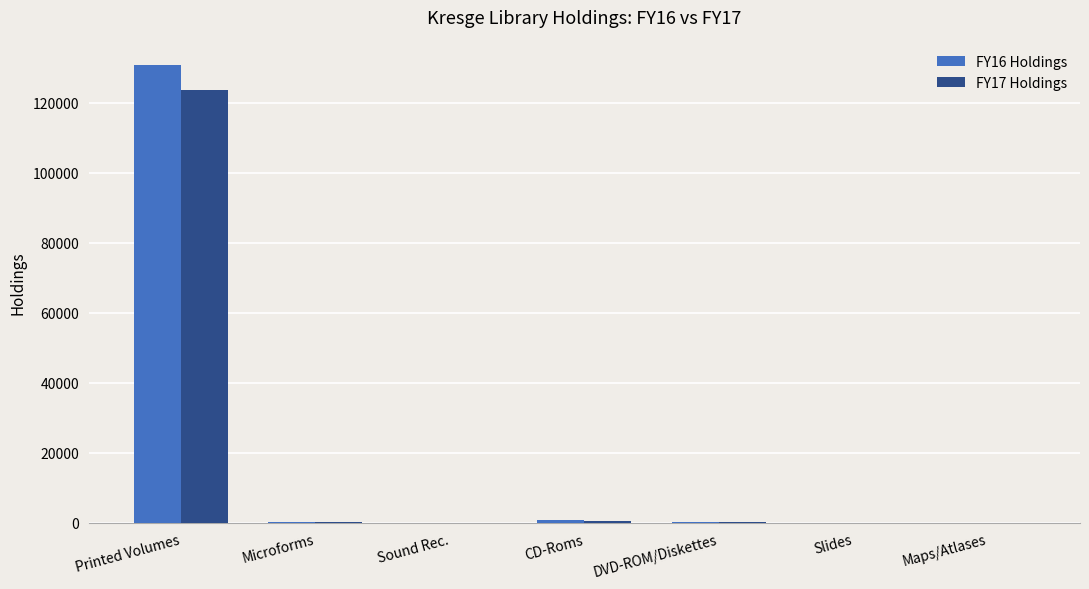

The FY17 Holdings series shows 123638 at Printed Volumes. True or false?

True